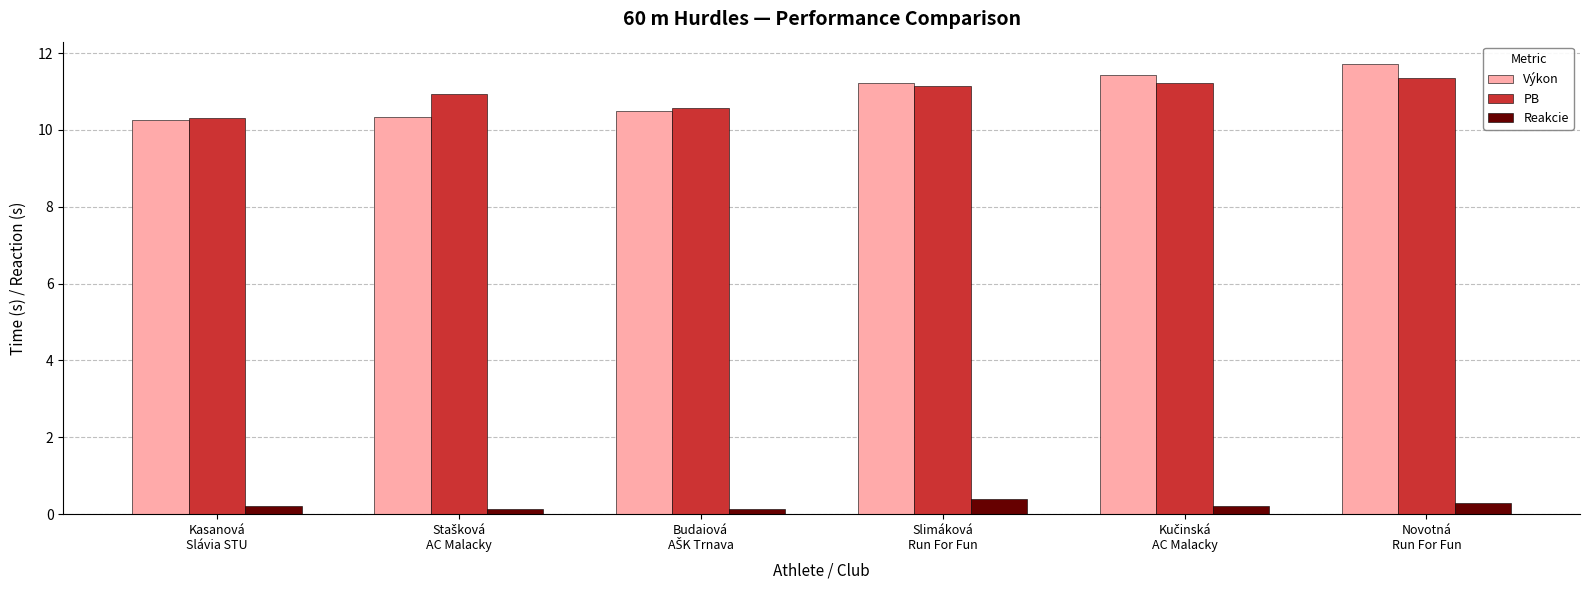

What is the value of the PB bar at the 5th from the left?

11.2